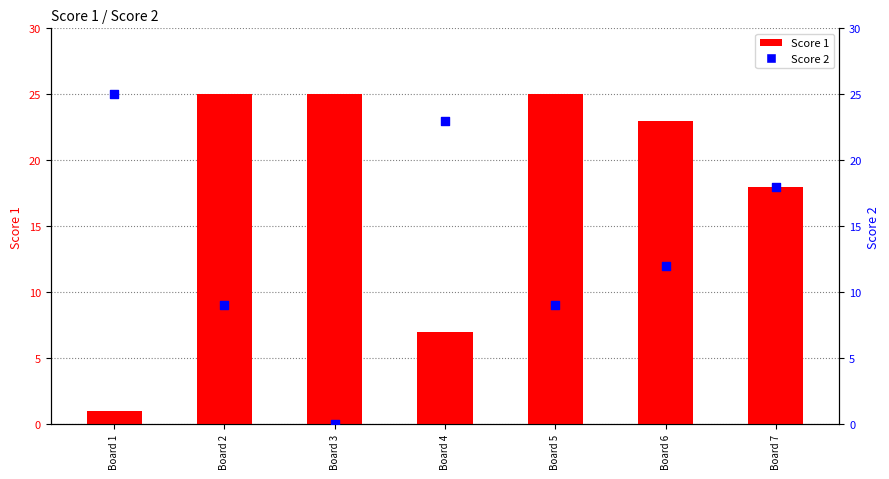

Which series has the largest Y range (max minus min)?

Score 2